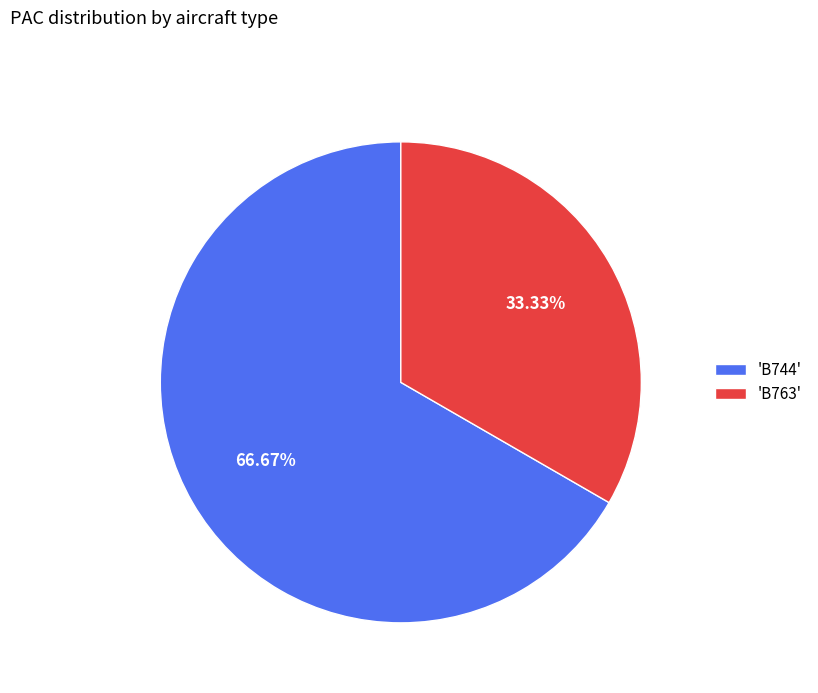

To the nearest percent, what is the difference between the largest and smallest slice percentages?

33%